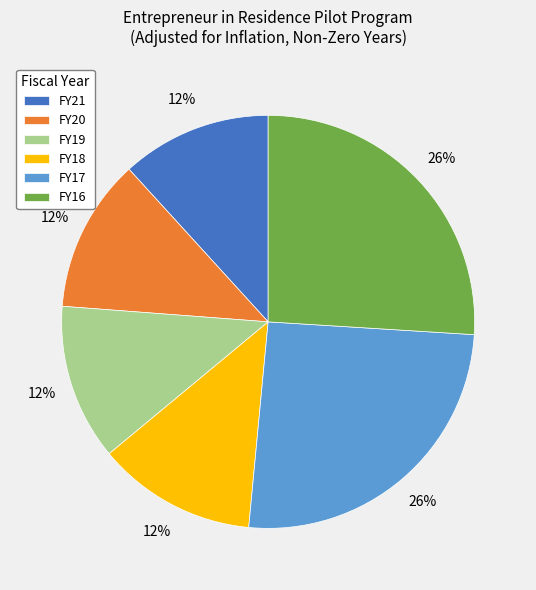

Which has a higher value, FY17 or FY20?

FY17